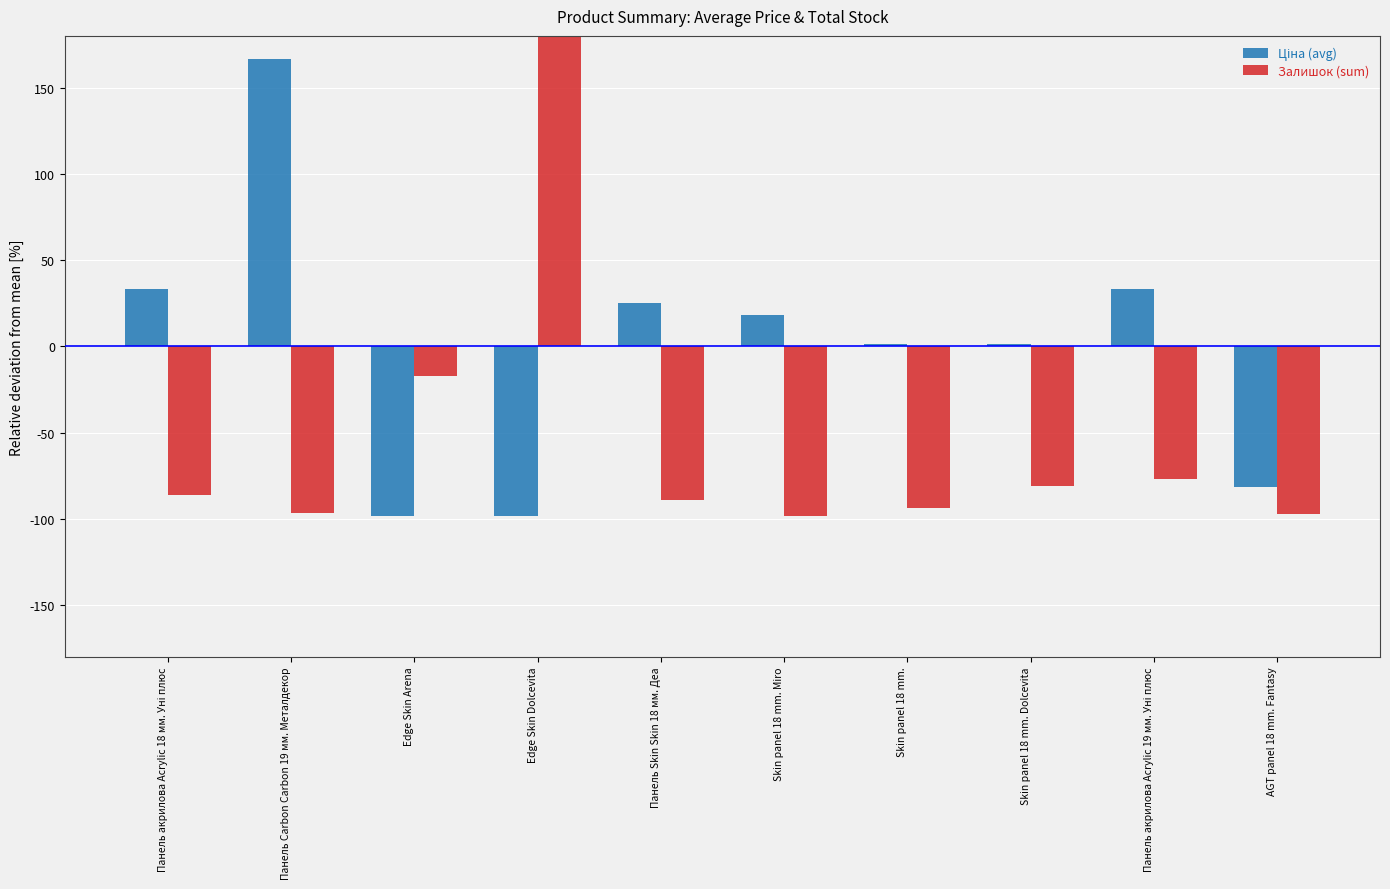

What is the difference between the second highest and minimum values in the Залишок (sum) series?

81.1